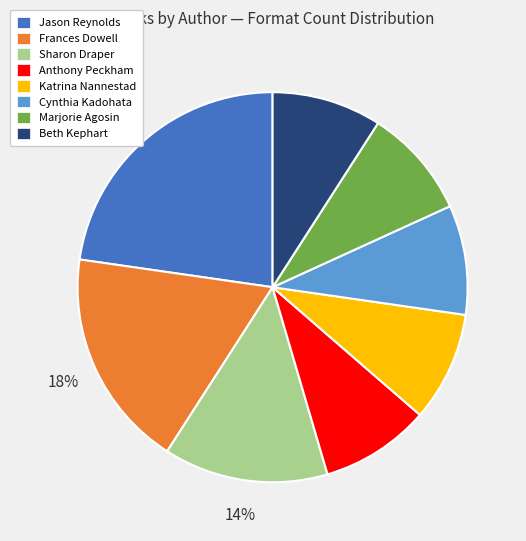

Between Beth Kephart and Sharon Draper, which is larger?

Sharon Draper